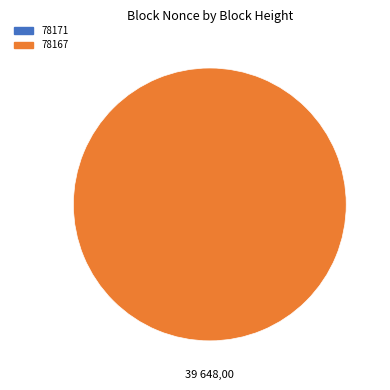

How many segments does this pie chart have?

2